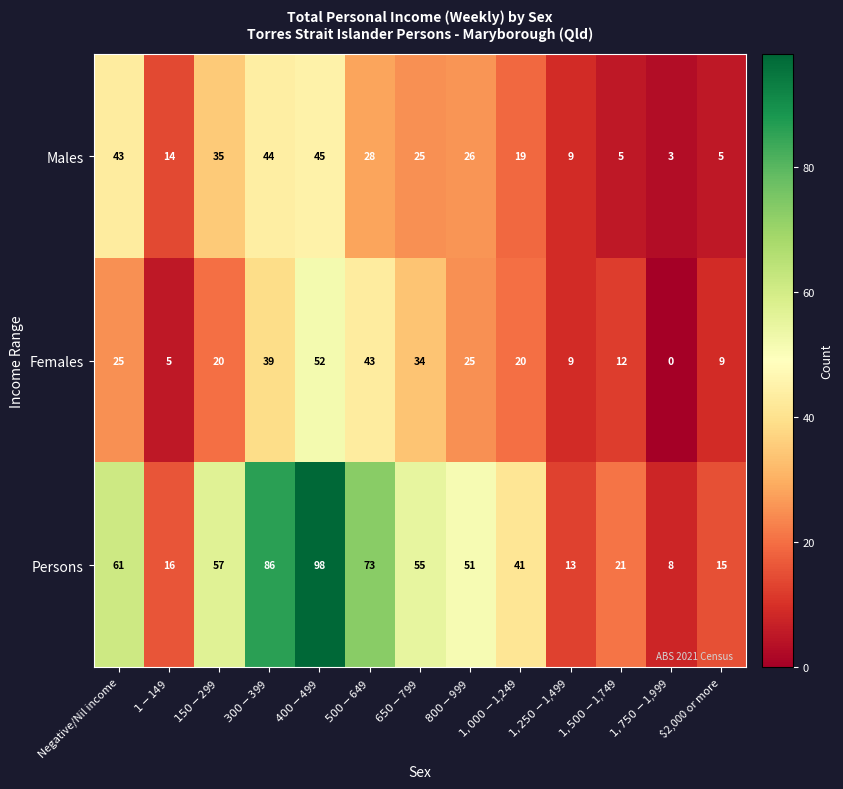

What is the difference between the highest and lowest values at $1-$149?

11